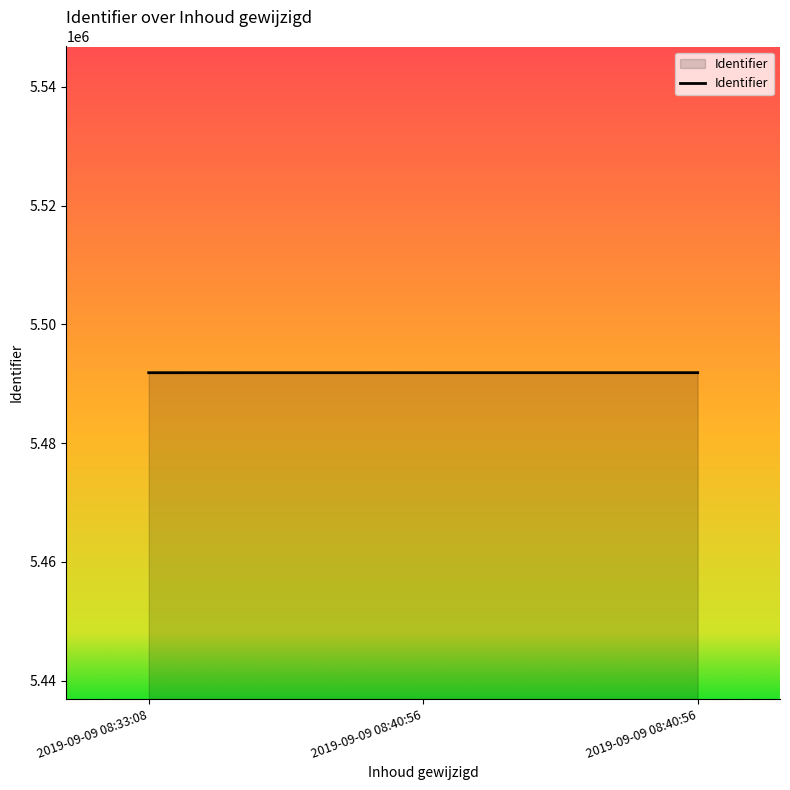

How many series are shown in this chart?

1